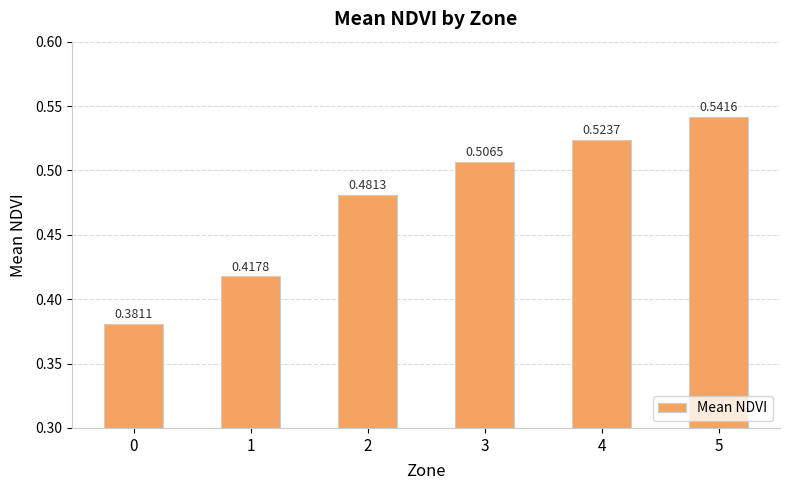

Between 1 and 3, which is larger?

3